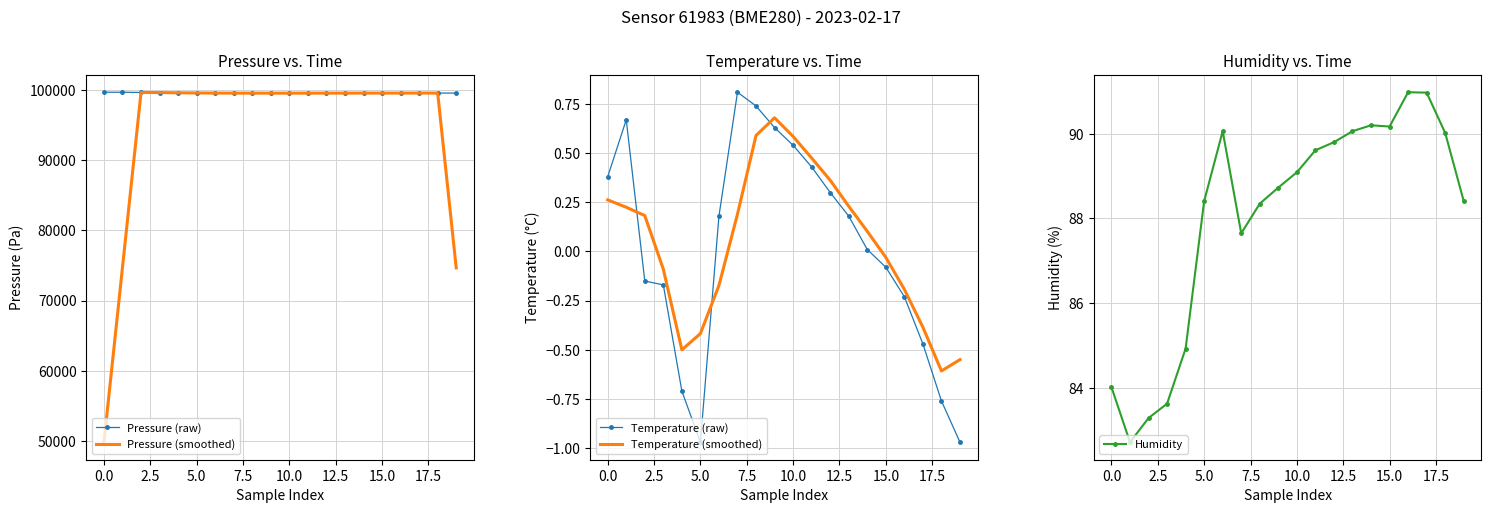

True or false: Temperature (raw) has more than 1 points higher than both neighbors.

True